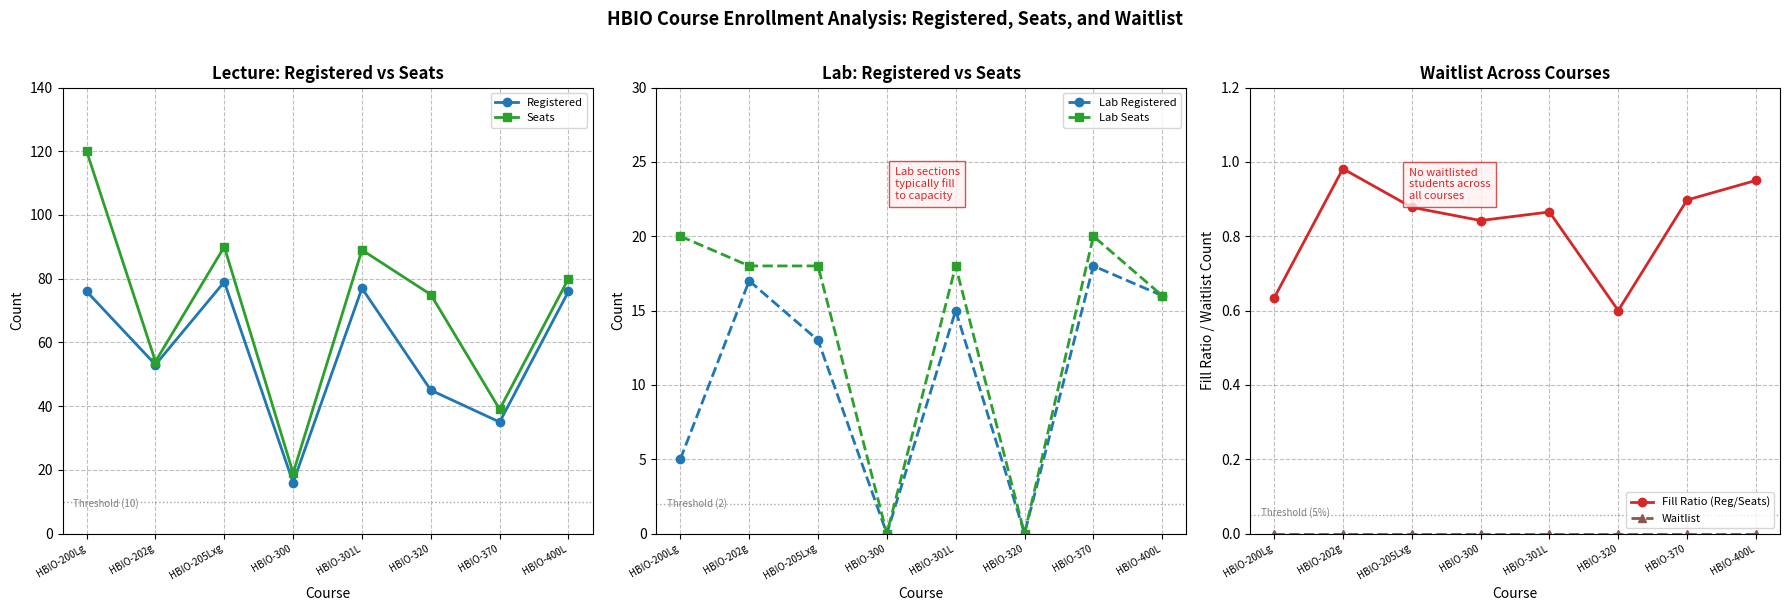

Which has a higher value, HBIO-320 or HBIO-205Lxg?

HBIO-205Lxg